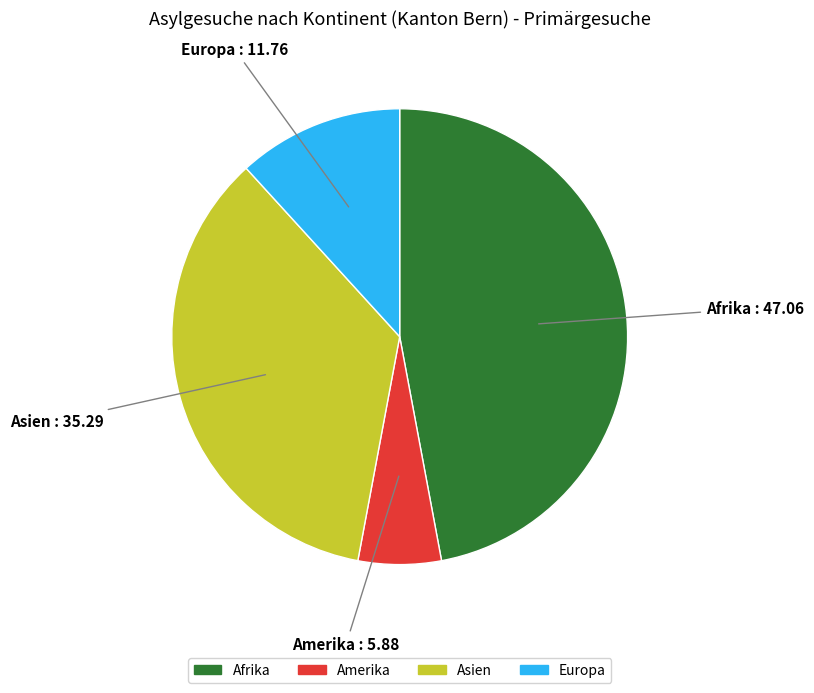

Is the sum of Amerika and Afrika greater than half?

Yes